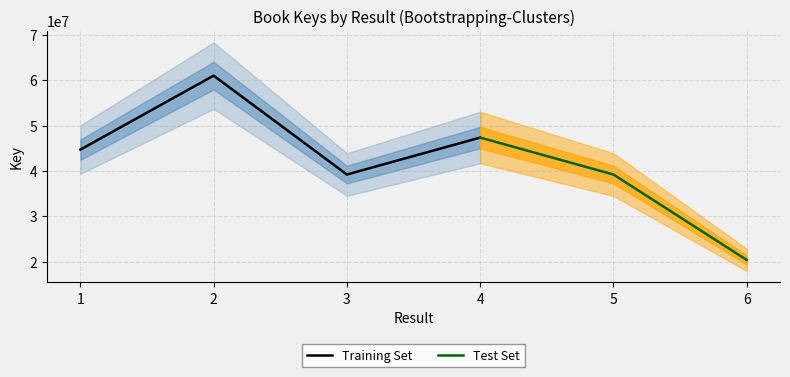

True or false: Test Set and Training Set intersect in this chart.

False